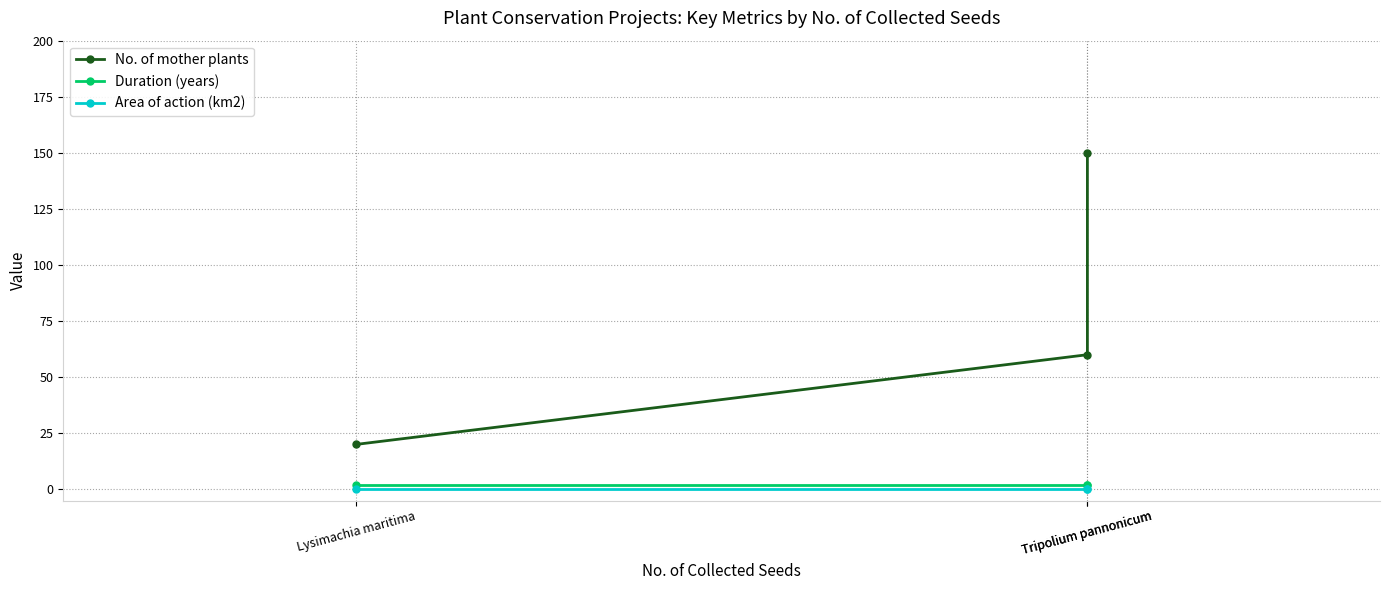

Reading right to left, list all the values displayed in this chart.

No. of mother plants: 150.0	60.0	20.0
Duration (years): 2.0	2.0	2.0
Area of action (km2): 0.0	0.0	0.0